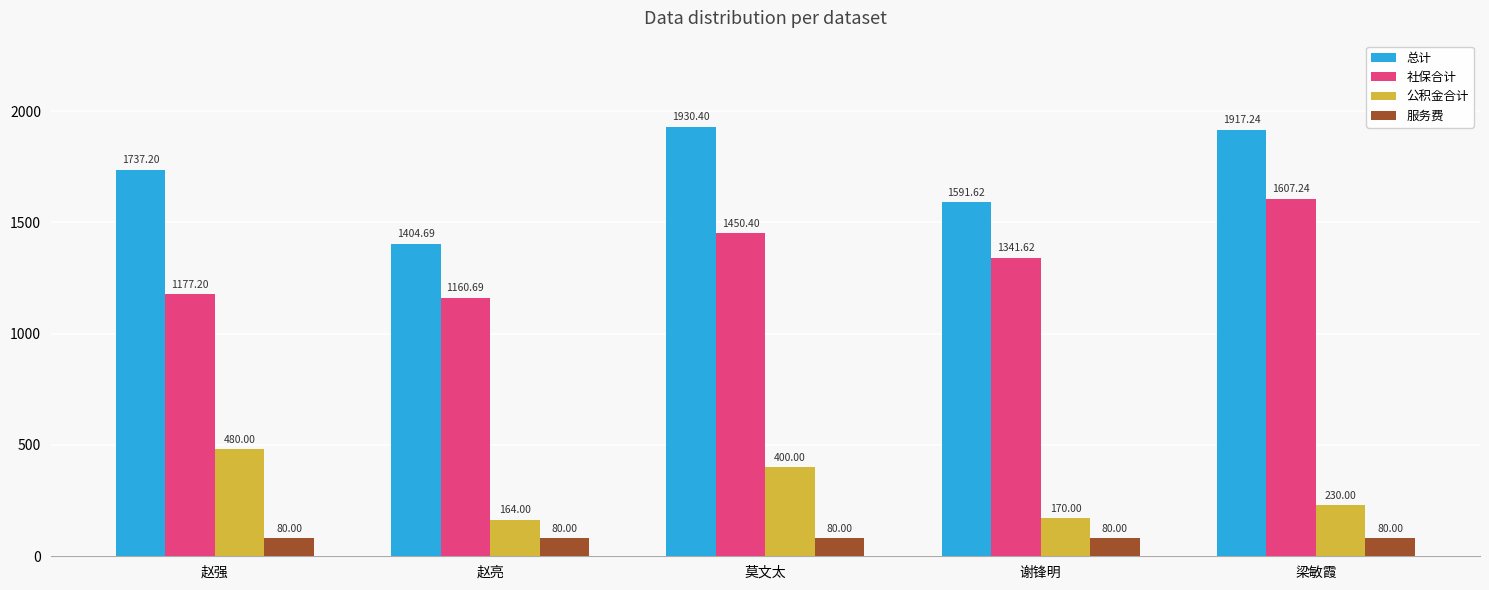

Reading left to right, transcribe all the data shown in this chart.

总计: 1737.2	1404.7	1930.4	1591.6	1917.2
社保合计: 1177.2	1160.7	1450.4	1341.6	1607.2
公积金合计: 480.0	164.0	400.0	170.0	230.0
服务费: 80.0	80.0	80.0	80.0	80.0